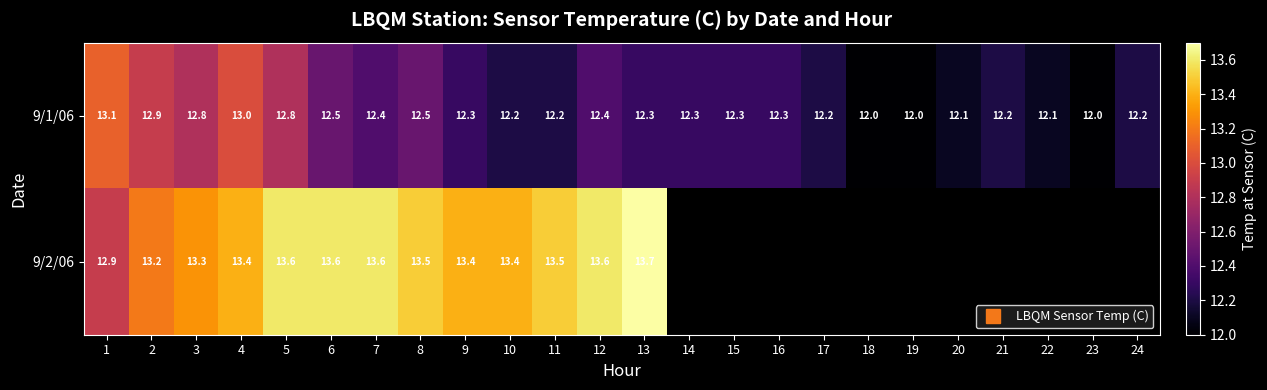

At which category is the sum across all series the highest?

4